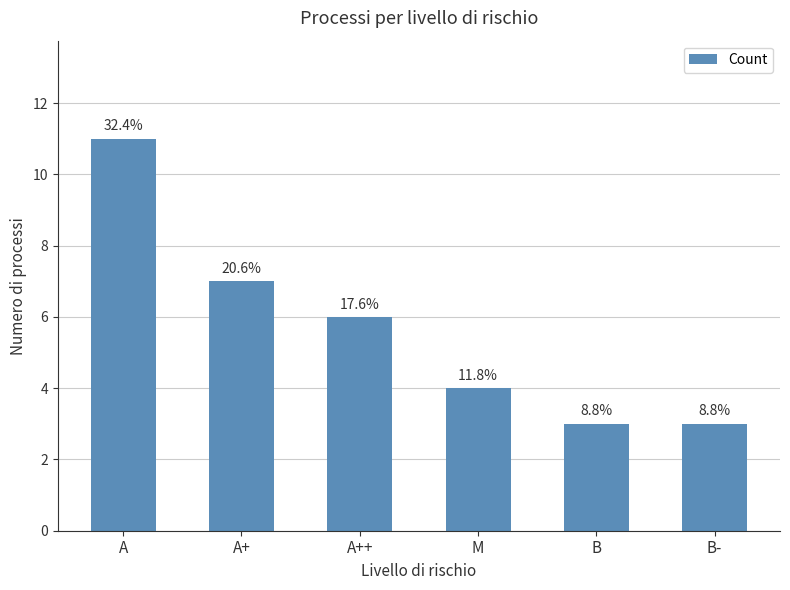

The value at B- is 3. True or false?

True